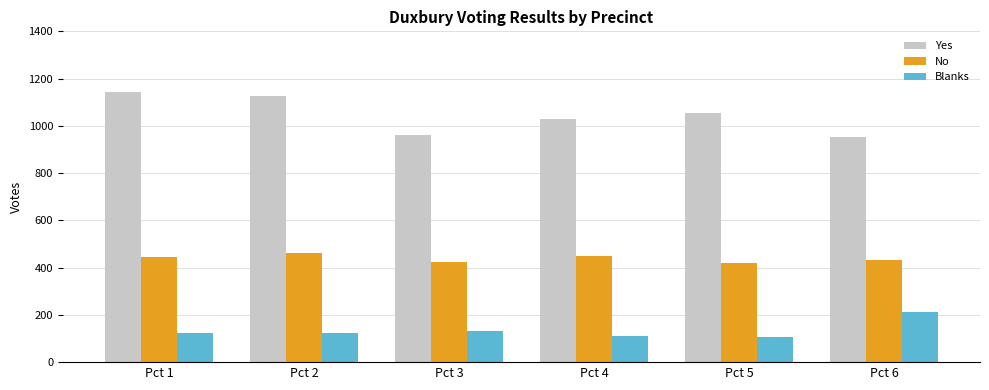

What is the minimum value for No?

420